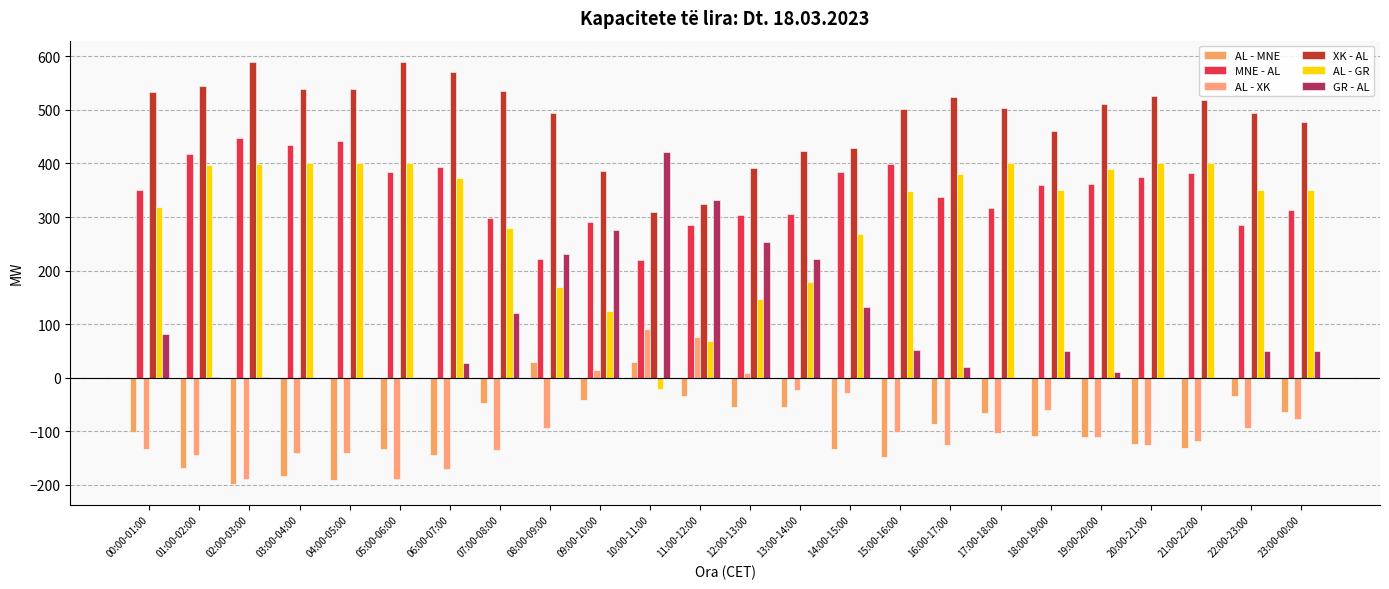

How many categories are shown in the chart?

24